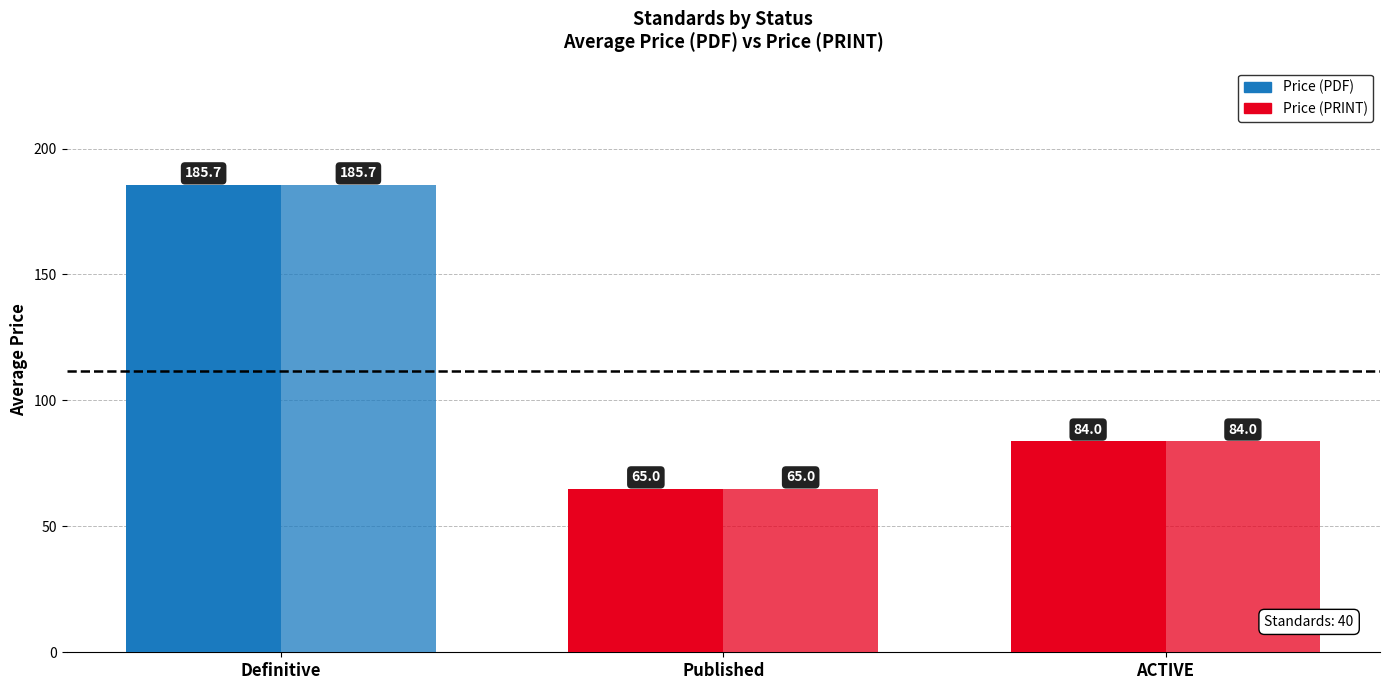

Which series has the widest spread of values?

Price (PDF)